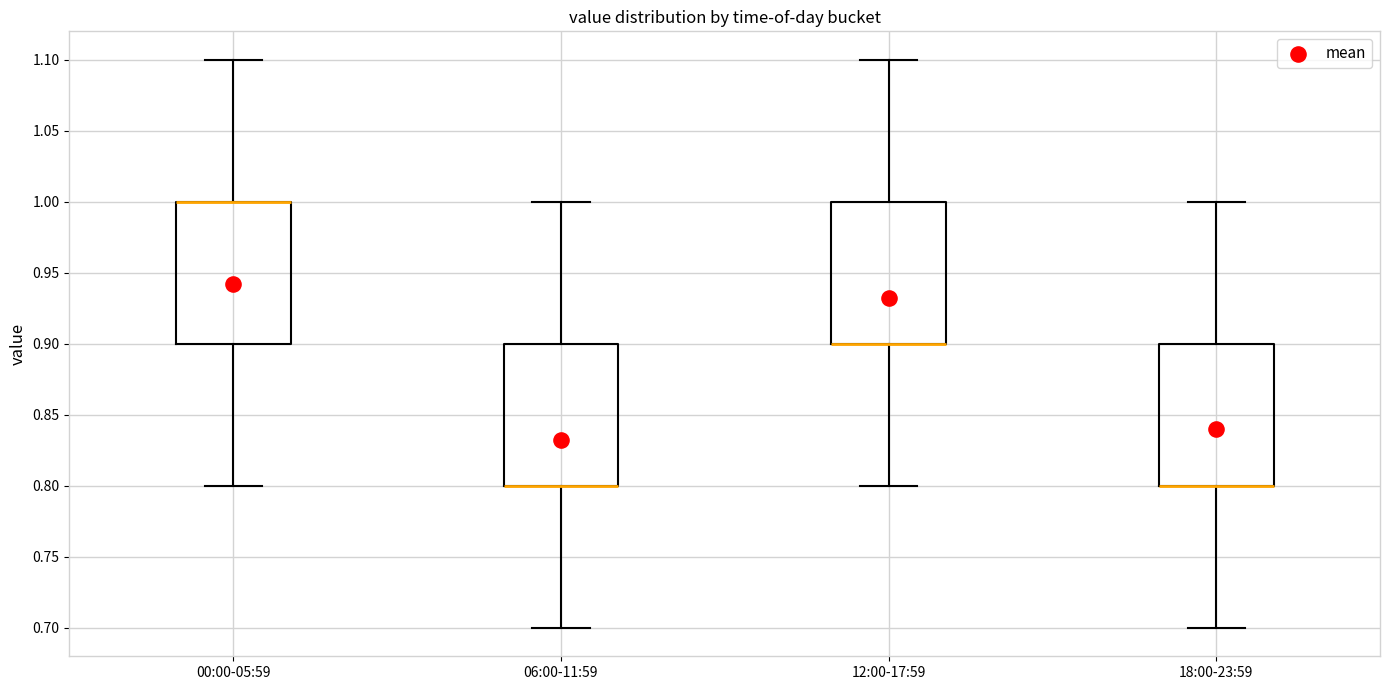

Reading left to right, transcribe this box plot: for each box, give where its median line is, the range the box spans, and where its two whiskers end, as read against the y-axis. The values are not printed on the chart, so give them approximately, as read against the axis.

00:00-05:59: median 1.0 (drawn on the box's upper edge), box 0.9 to 1.0, whiskers 0.8 to 1.1
06:00-11:59: median 0.8 (drawn on the box's lower edge), box 0.8 to 0.9, whiskers 0.7 to 1.0
12:00-17:59: median 0.9 (drawn on the box's lower edge), box 0.9 to 1.0, whiskers 0.8 to 1.1
18:00-23:59: median 0.8 (drawn on the box's lower edge), box 0.8 to 0.9, whiskers 0.7 to 1.0